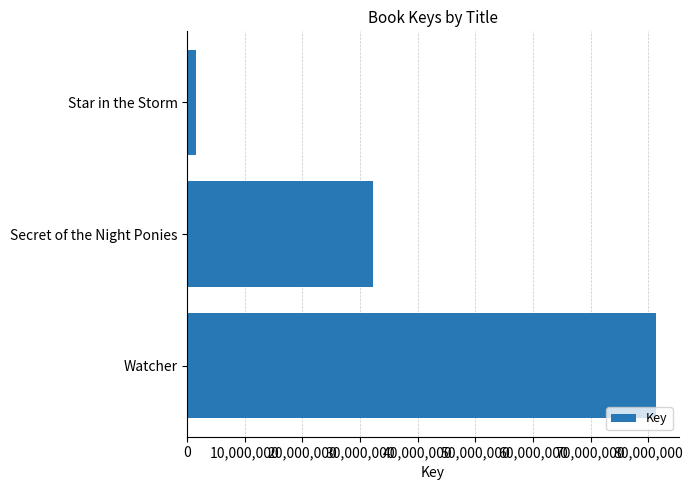

Is it true that the value at Secret of the Night Ponies is 50319443?

False